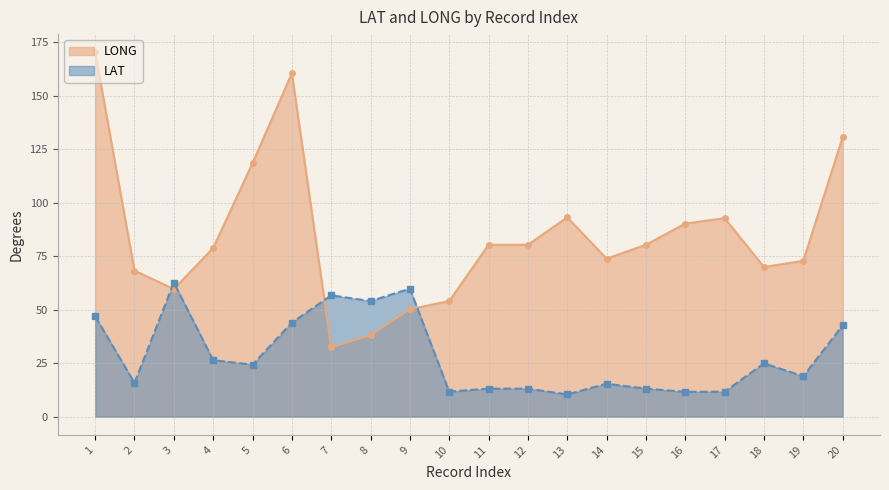

What is the difference between the LAT values at 13 and 6?

33.5